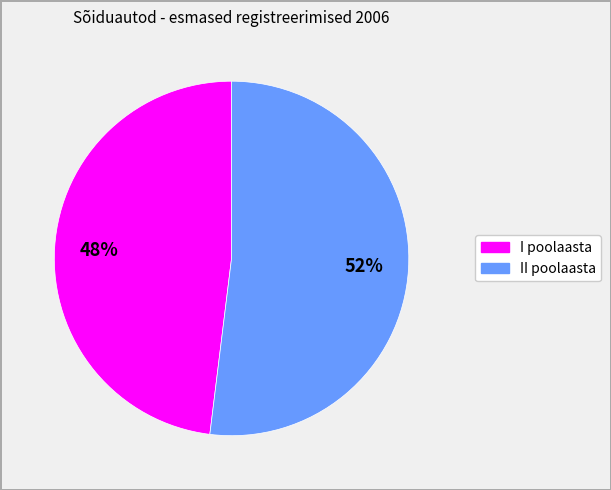

To the nearest percent, what is the average slice percentage?

50%